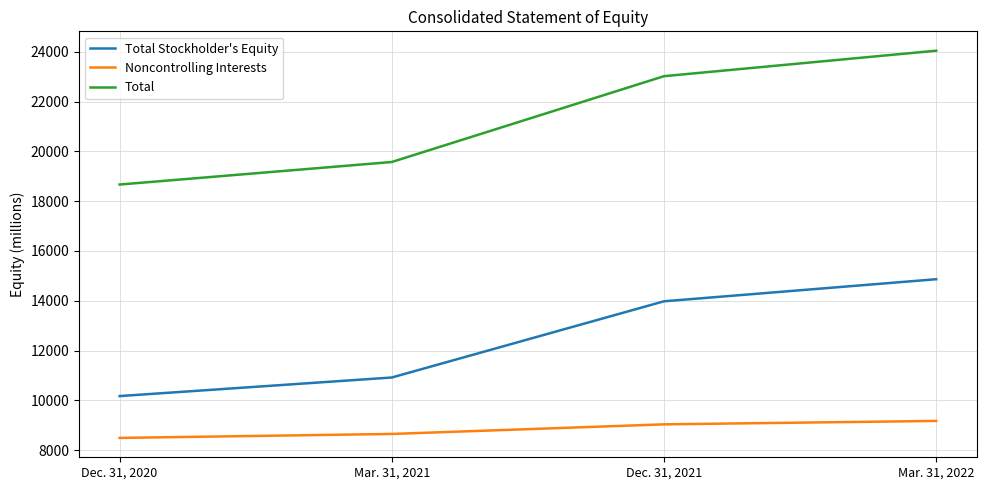

Rank the series by their average value, from highest to lowest.

Total, Total Stockholder's Equity, Noncontrolling Interests